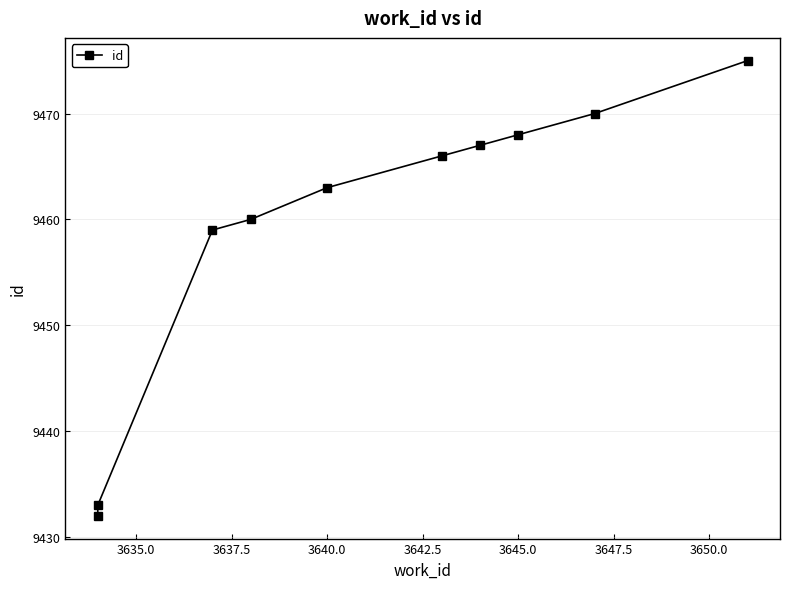

Approximately how many times larger is the value at 3637.5 compared to 3645.0?

1.0